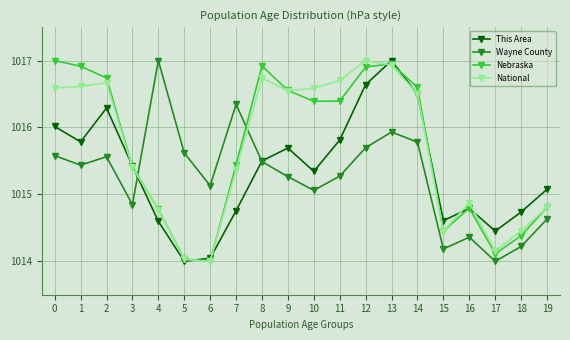

Which series changed the most between 2 and 6?

Nebraska